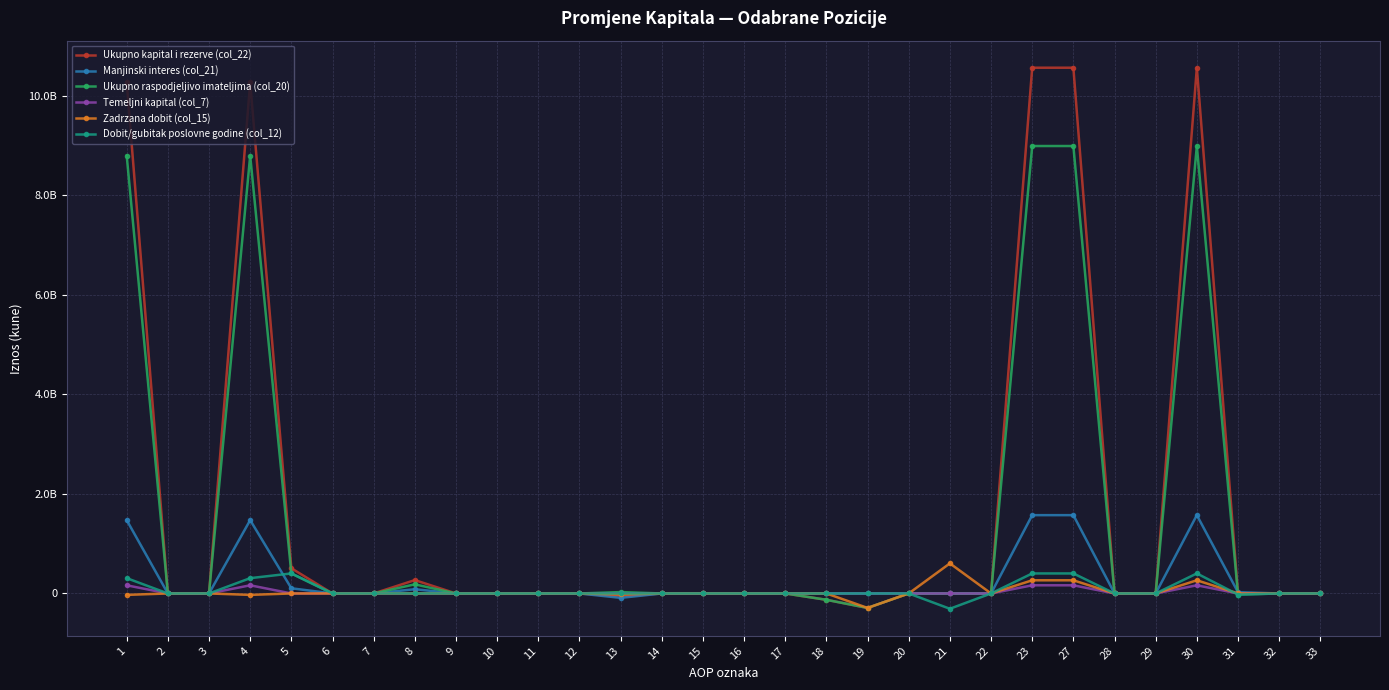

The value of Zadrzana dobit (col_15) at 17 is 0. True or false?

True